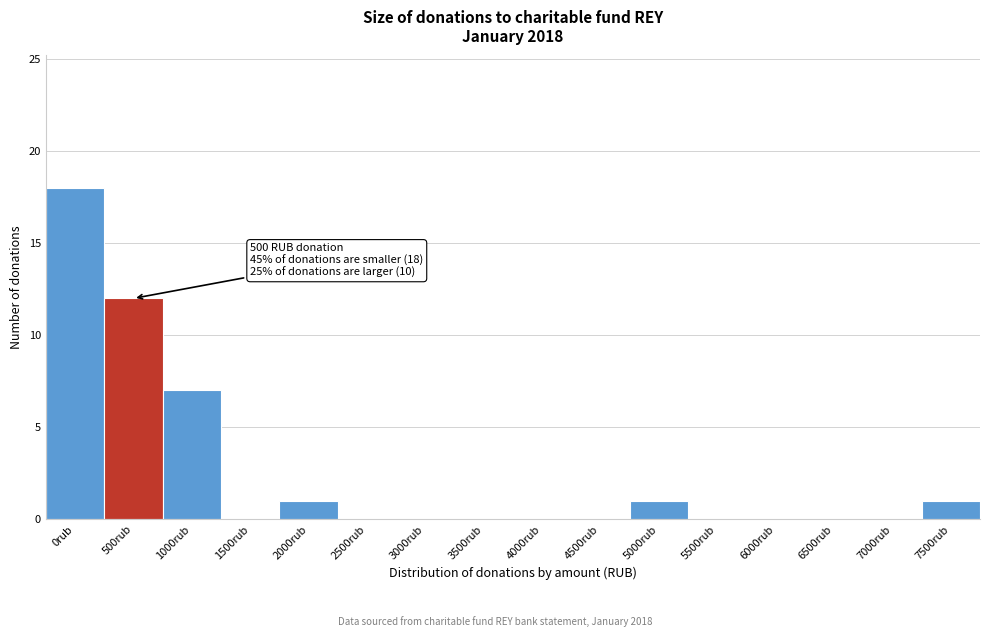

Reading left to right, list all the values displayed in this chart.

0rub=18	500rub=12	1000rub=7	1500rub=0	2000rub=1	2500rub=0	3000rub=0	3500rub=0	4000rub=0	4500rub=0	5000rub=1	5500rub=0	6000rub=0	6500rub=0	7000rub=0	7500rub=1